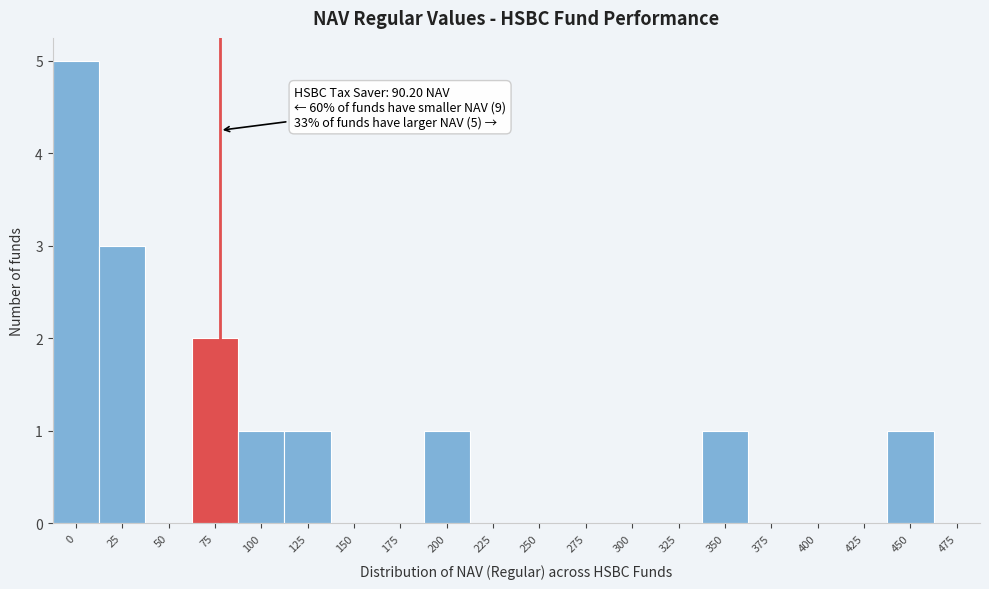

Reading right to left, extract all data points from this chart.

475=0	450=1	425=0	400=0	375=0	350=1	325=0	300=0	275=0	250=0	225=0	200=1	175=0	150=0	125=1	100=1	75=2	50=0	25=3	0=5